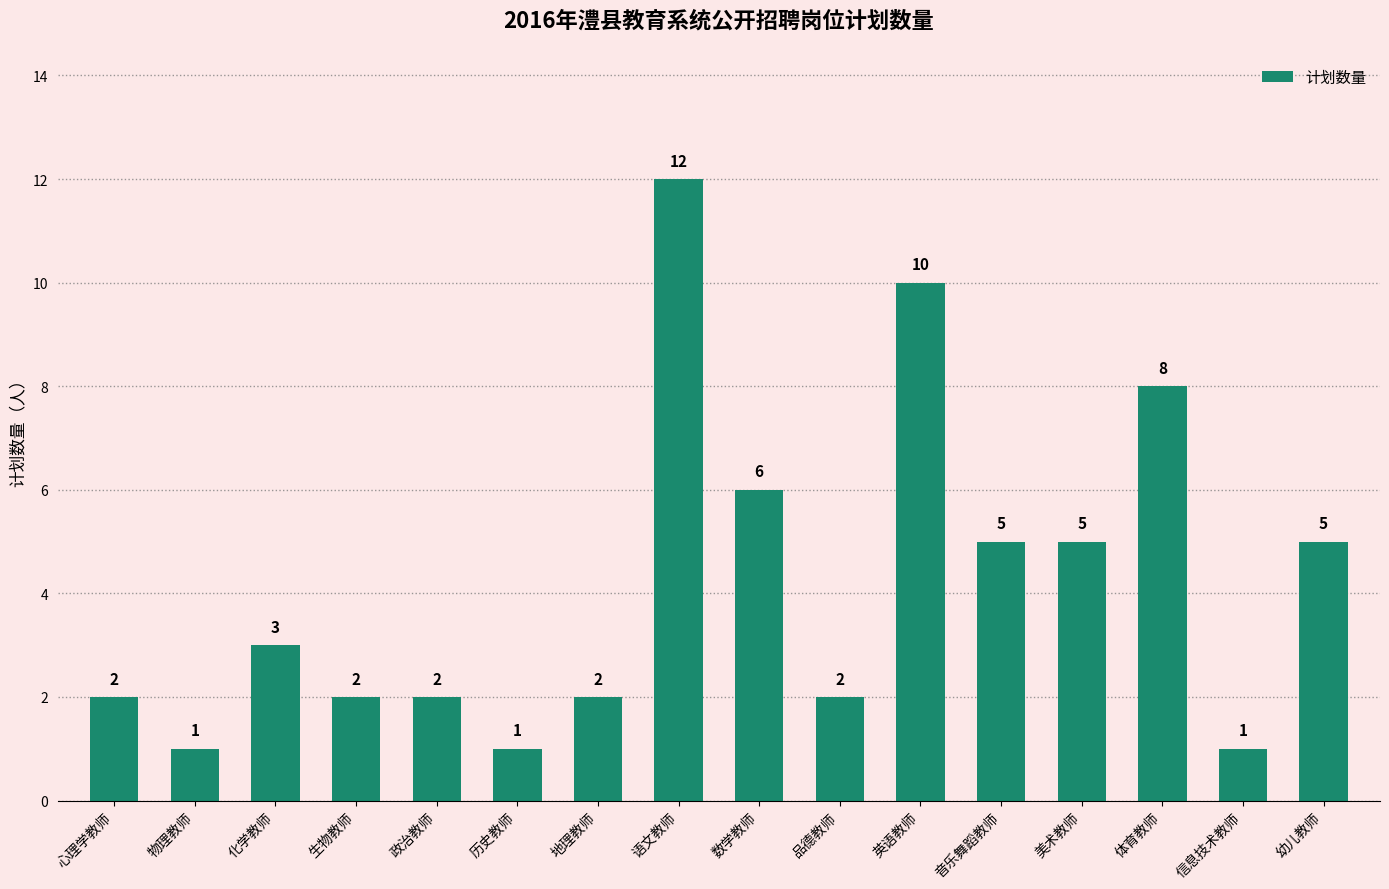

Does the chart contain any negative values?

No